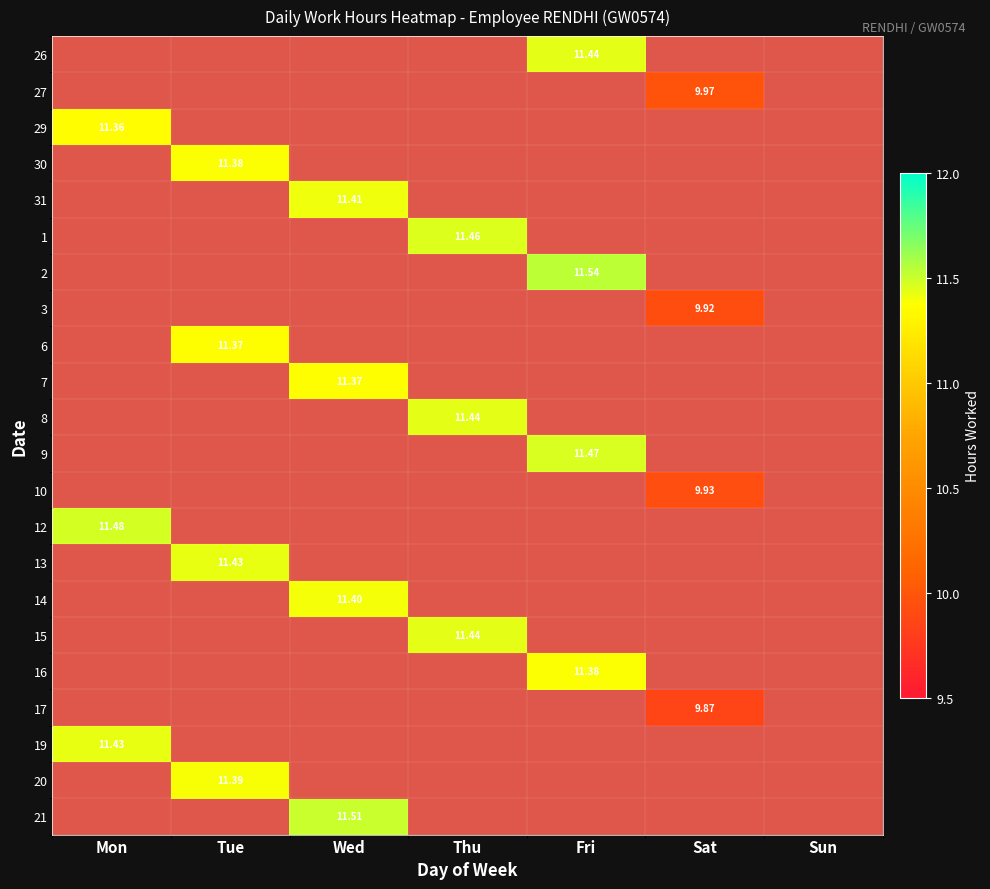

Which label corresponds to the smallest value in the chart?

Sat